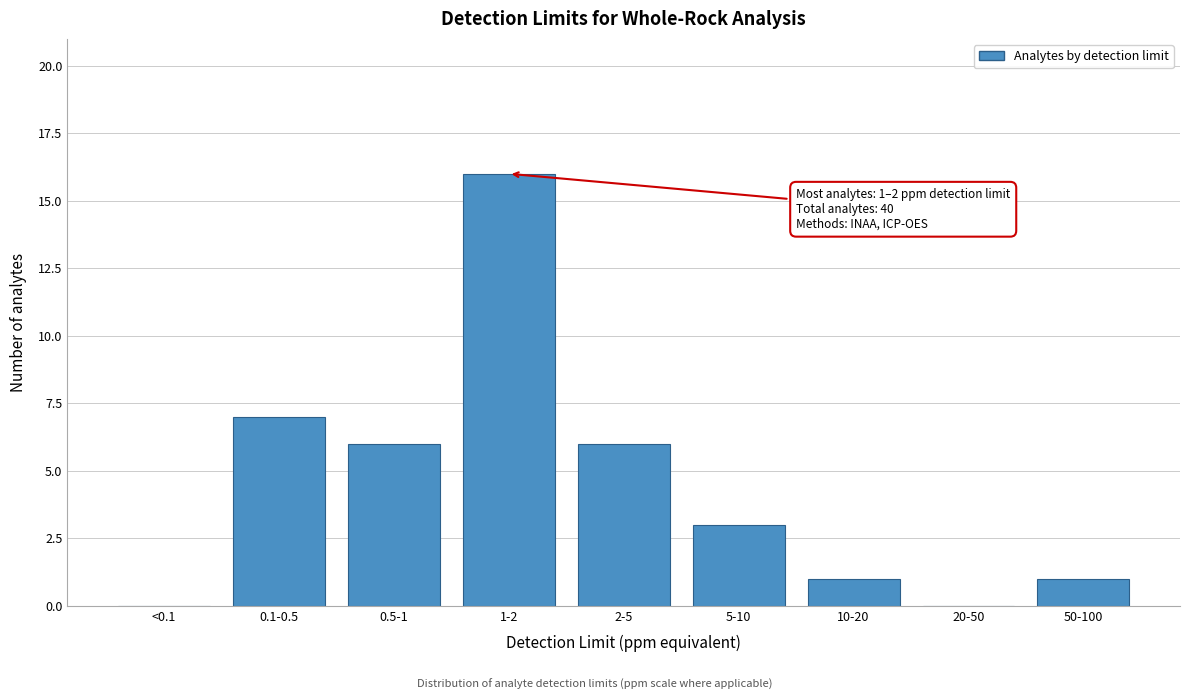

Reading right to left, list all the values displayed in this chart.

50-100=1	20-50=0	10-20=1	5-10=3	2-5=6	1-2=16	0.5-1=6	0.1-0.5=7	<0.1=0